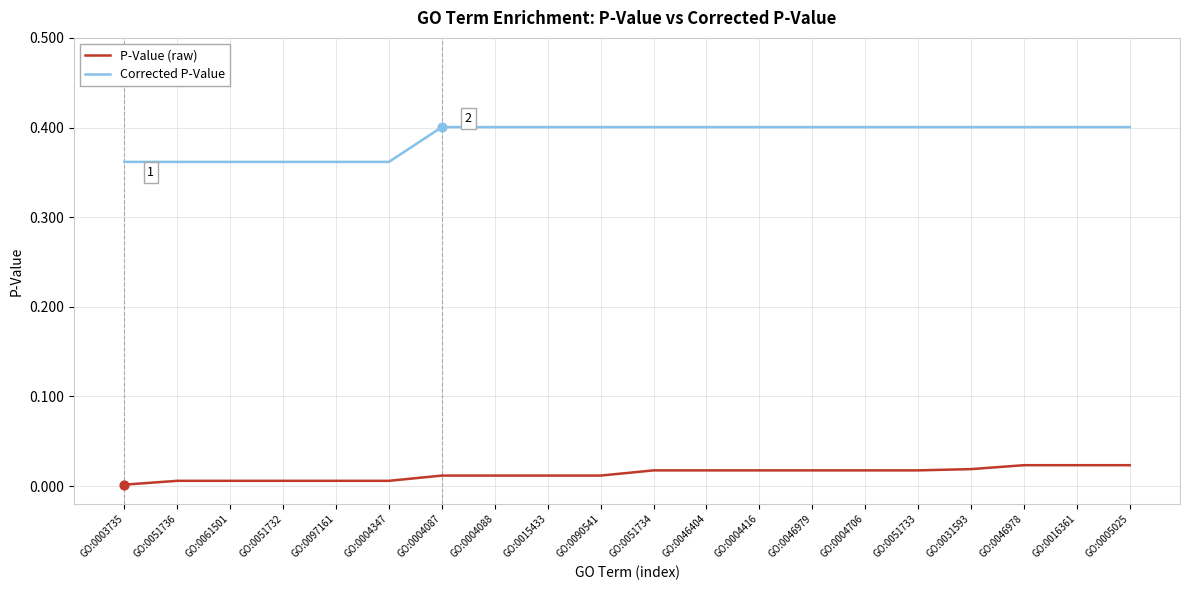

Which series changed the most between GO:0051732 and GO:0031593?

Corrected P-Value